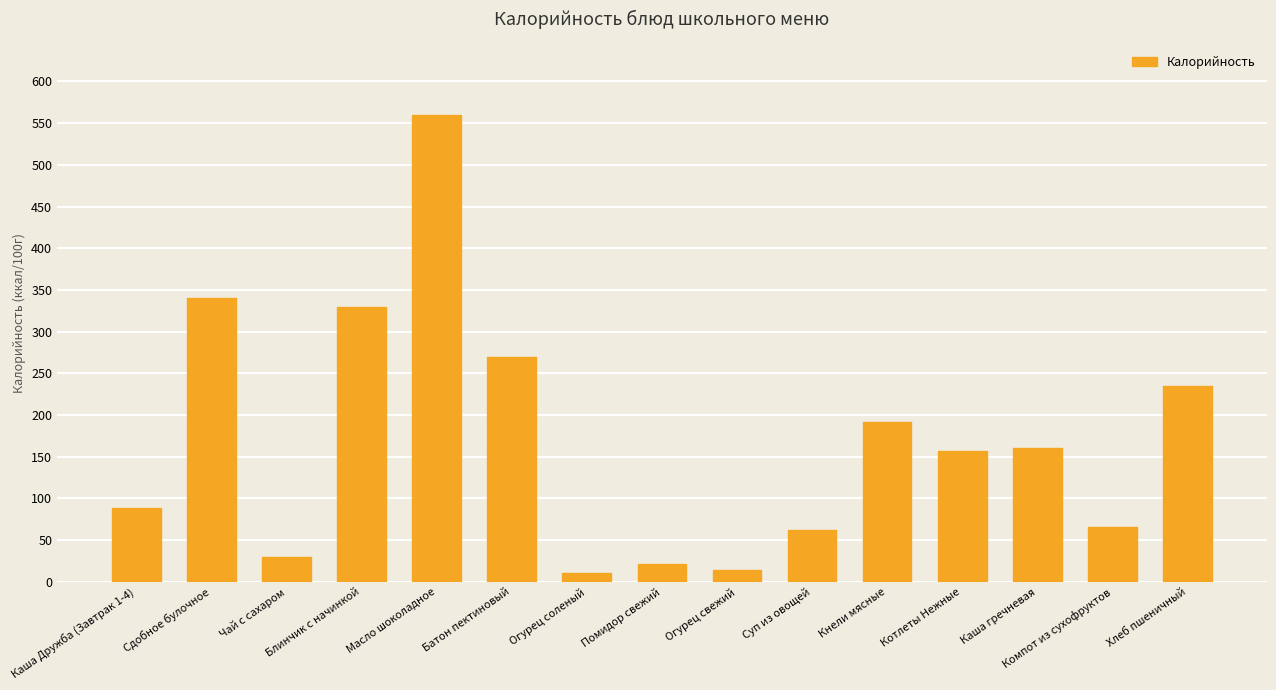

Reading left to right, what are all the values shown in this chart?

89.0	340.0	30.2	330.0	560.0	270.0	10.9	21.4	14.1	62.5	192.1	157.0	160.3	65.8	235.0